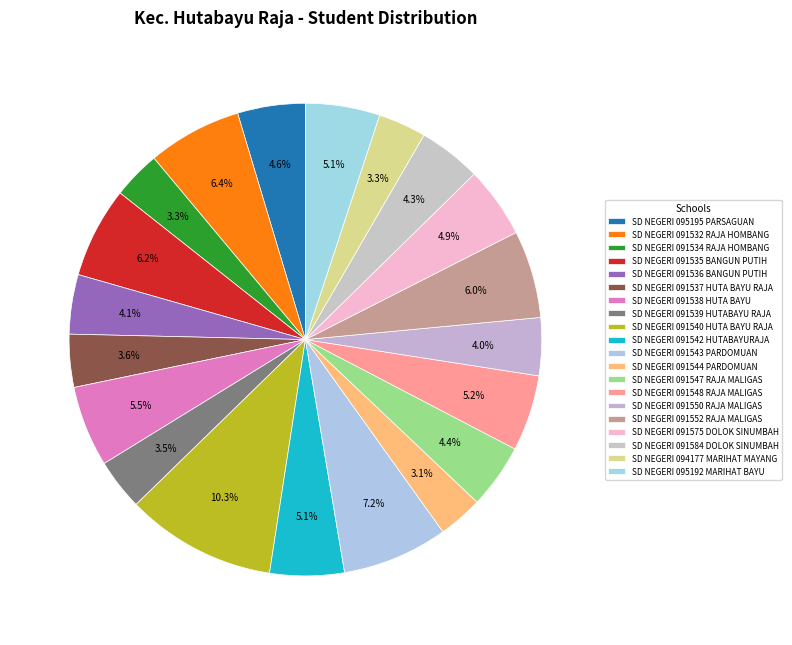

Which slice is the largest?

SD NEGERI 091540 HUTA BAYU RAJA